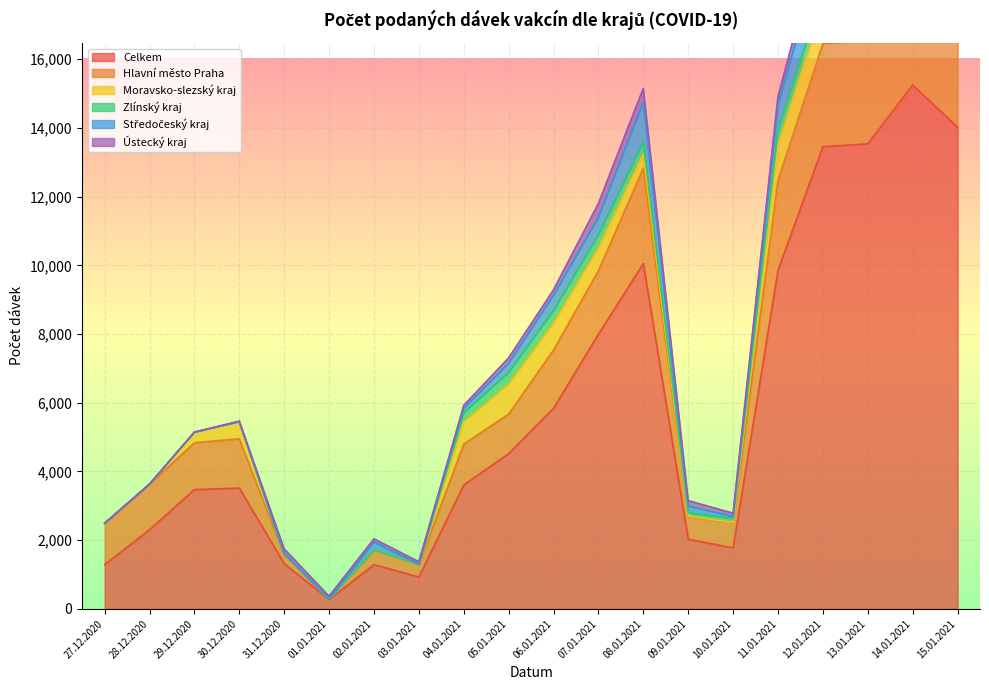

What is the sum of the Hlavní město Praha values at 30.12.2020 and 12.01.2021?

4436